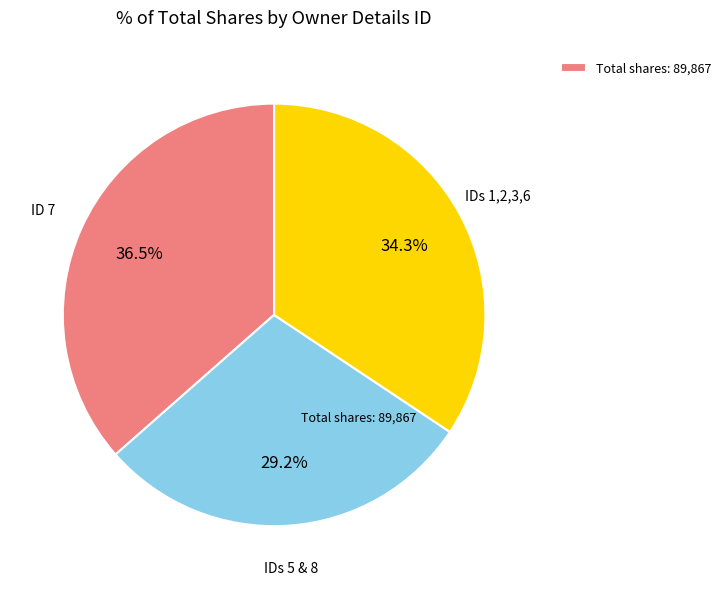

Which slice is the smallest?

IDs 5 & 8